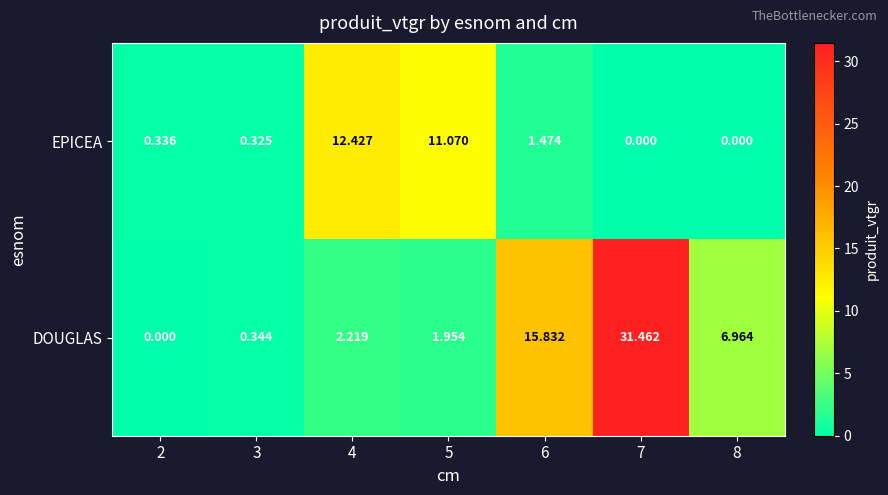

Is the value of EPICEA at 7 greater than the value of DOUGLAS at 7?

No